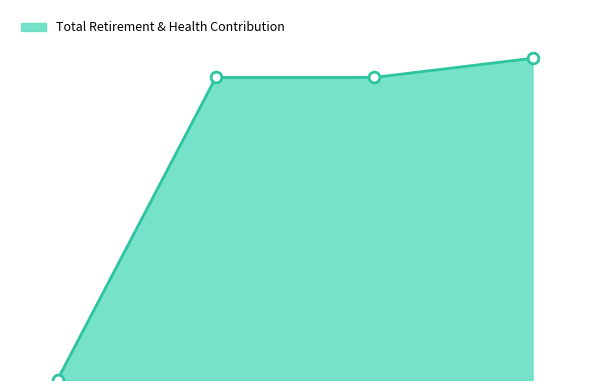

Is this an area chart (filled region under the line)?

Yes